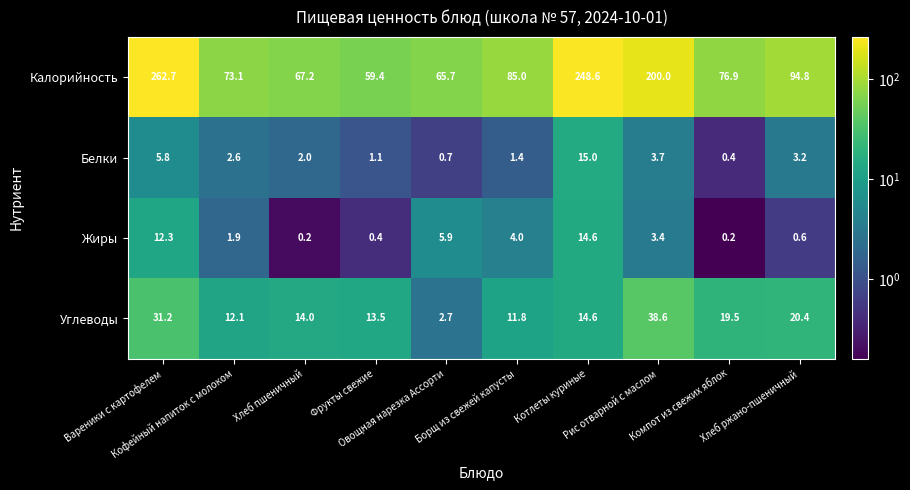

Which series changed the most between Рис отварной с маслом and Хлеб ржано-пшеничный?

Калорийность